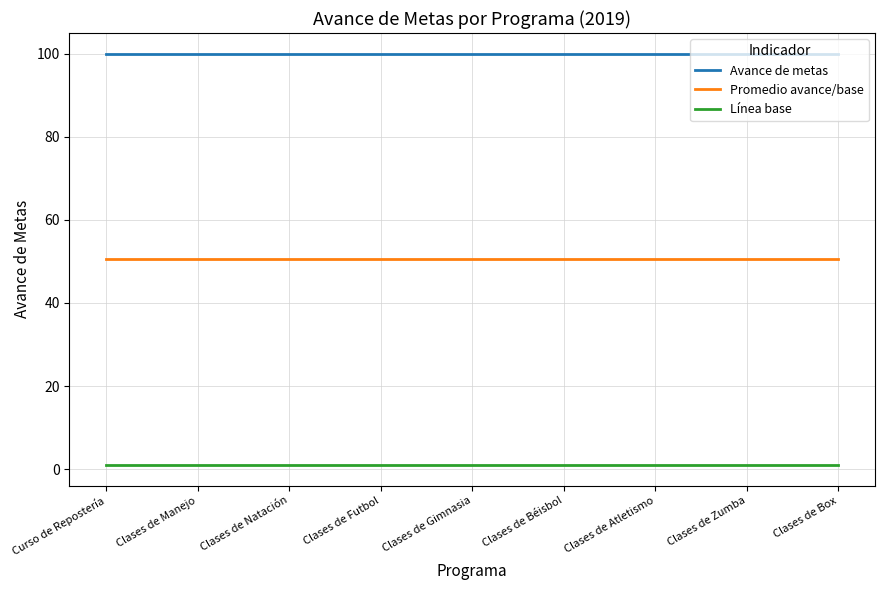

Which series has the largest total across all categories?

Avance de metas